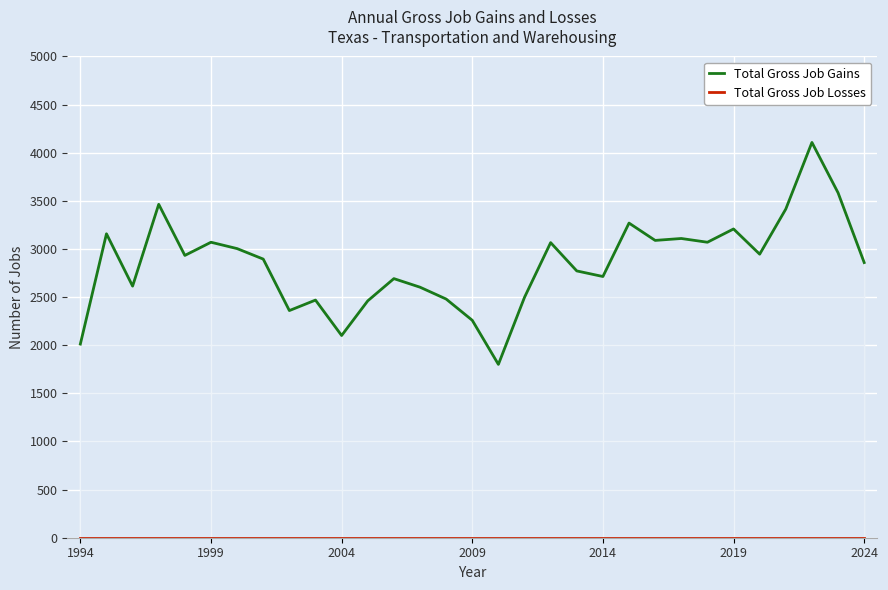

Which series has the largest range (max minus min)?

Total Gross Job Gains